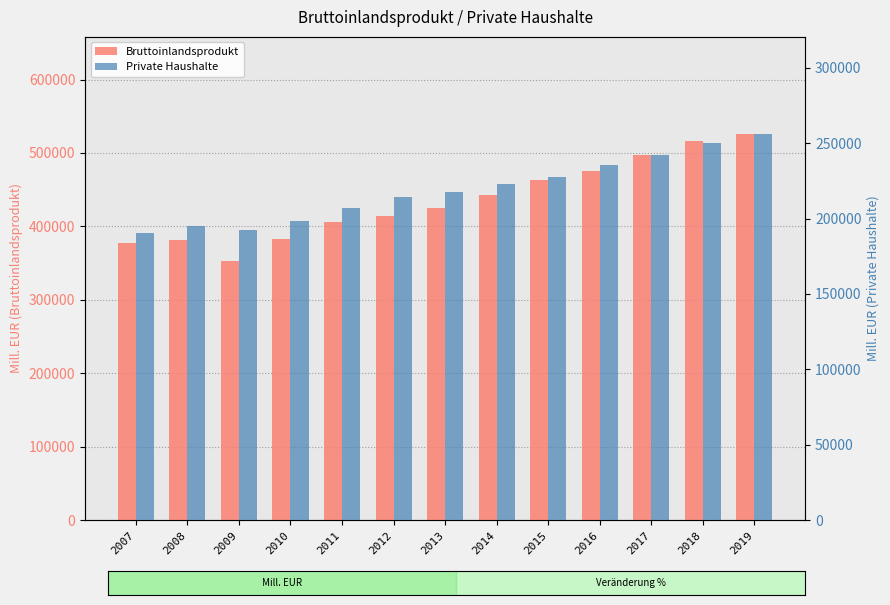

Reading left to right, what are all the values shown in this chart?

Bruttoinlandsprodukt: 377021.4	381902.7	353463.0	382897.1	405608.5	414608.0	425366.5	442682.6	463346.0	474915.8	497298.5	516902.1	526443.8
Private Haushalte: 190682.2	195161.6	192499.1	198625.3	207228.5	214099.5	217944.9	223166.2	227757.5	235243.8	242488.7	250117.0	256427.9